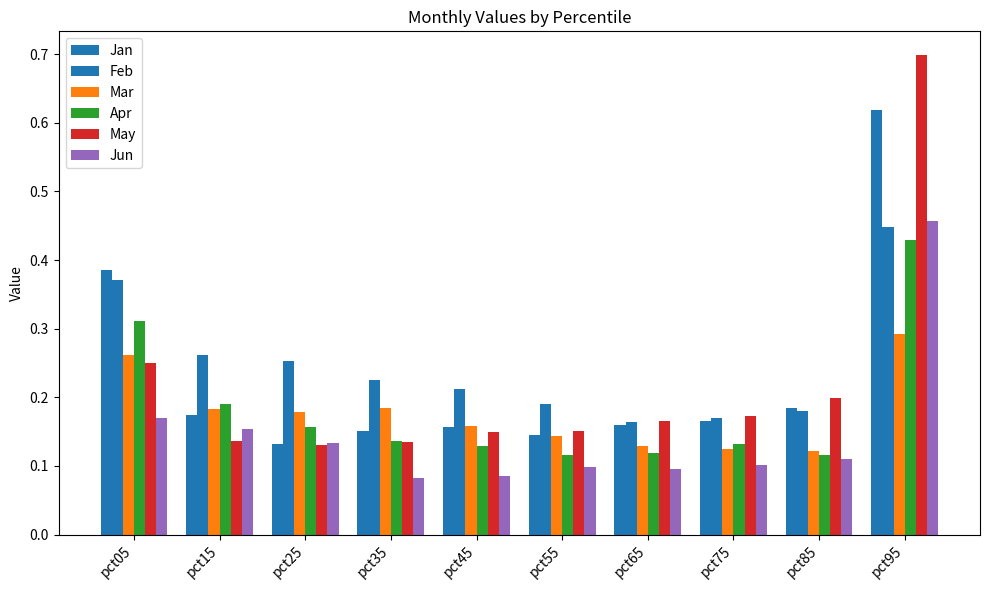

At which category is the sum across all series the highest?

pct95